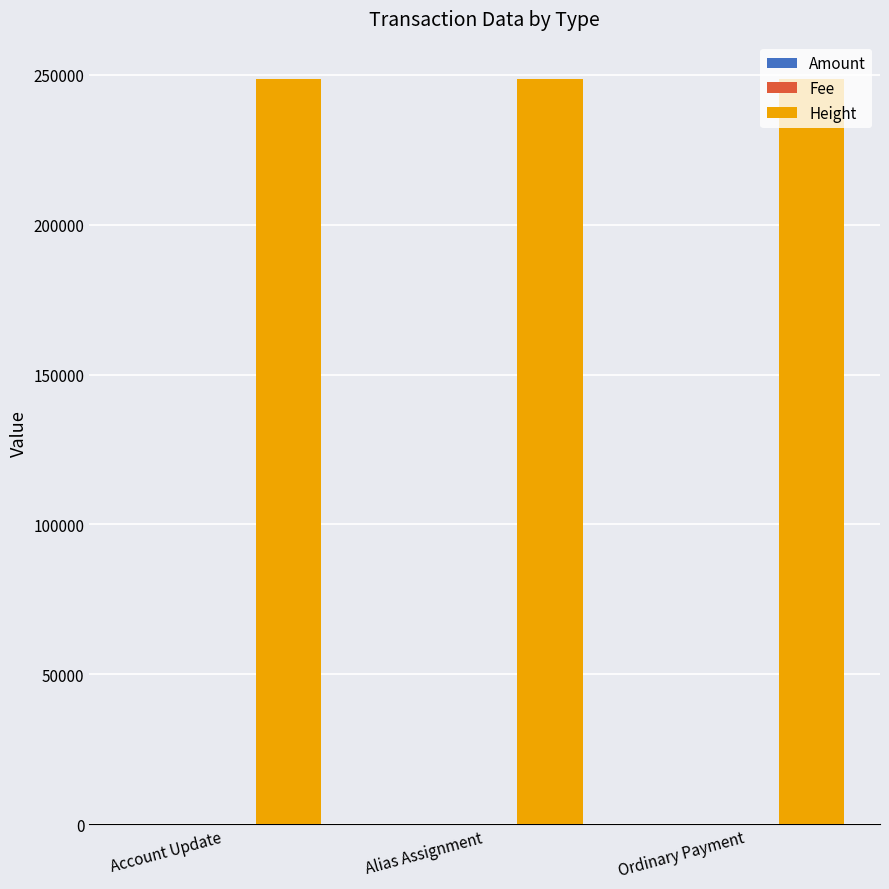

True or false: Height has a value of 117607 at Ordinary Payment.

False